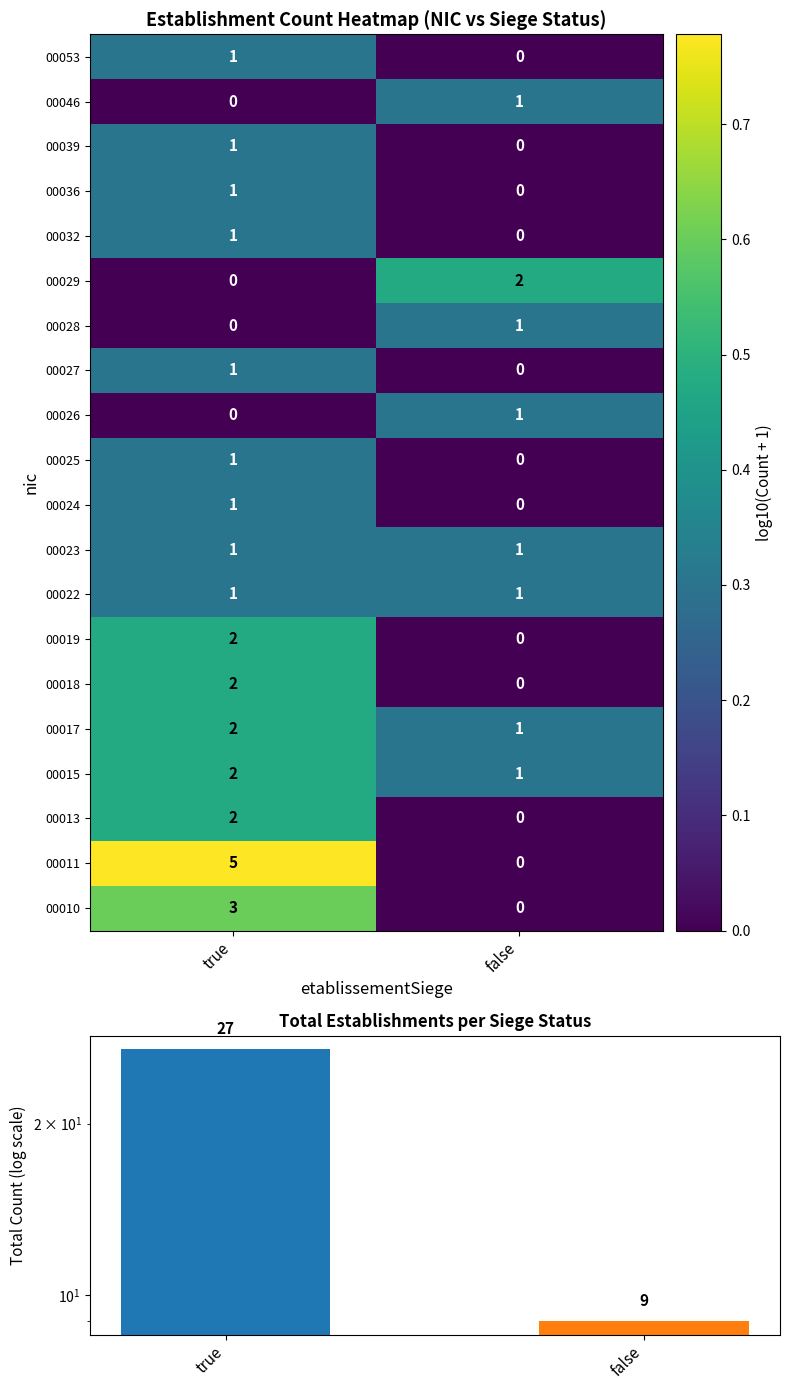

How many data points does each series have?

2